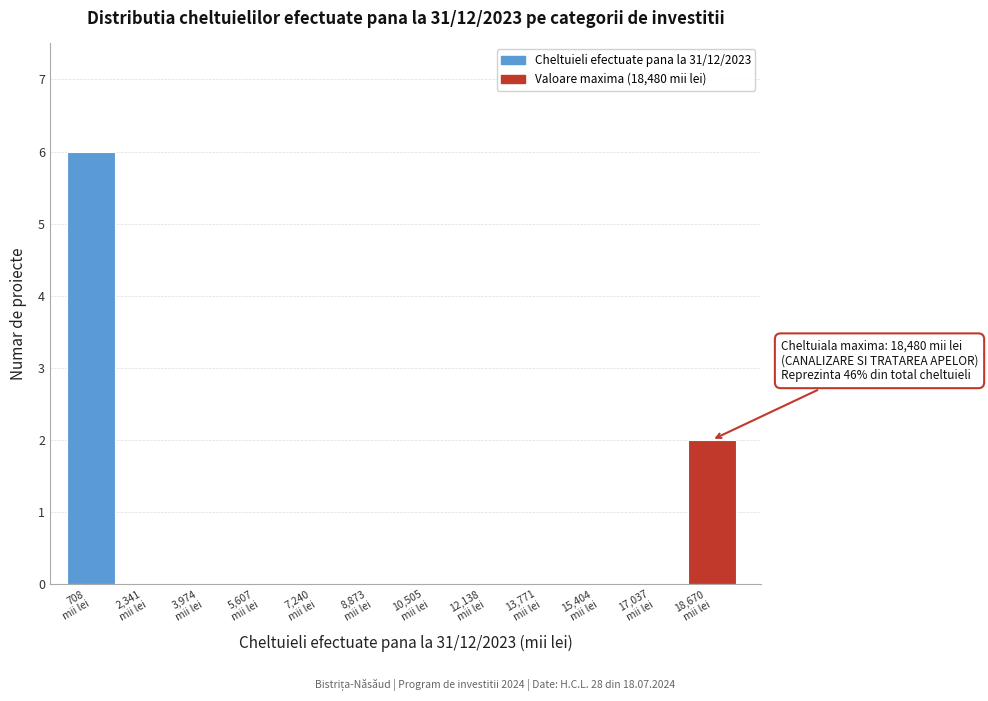

Which range on the x-axis has the tallest bar?

0 to 1600